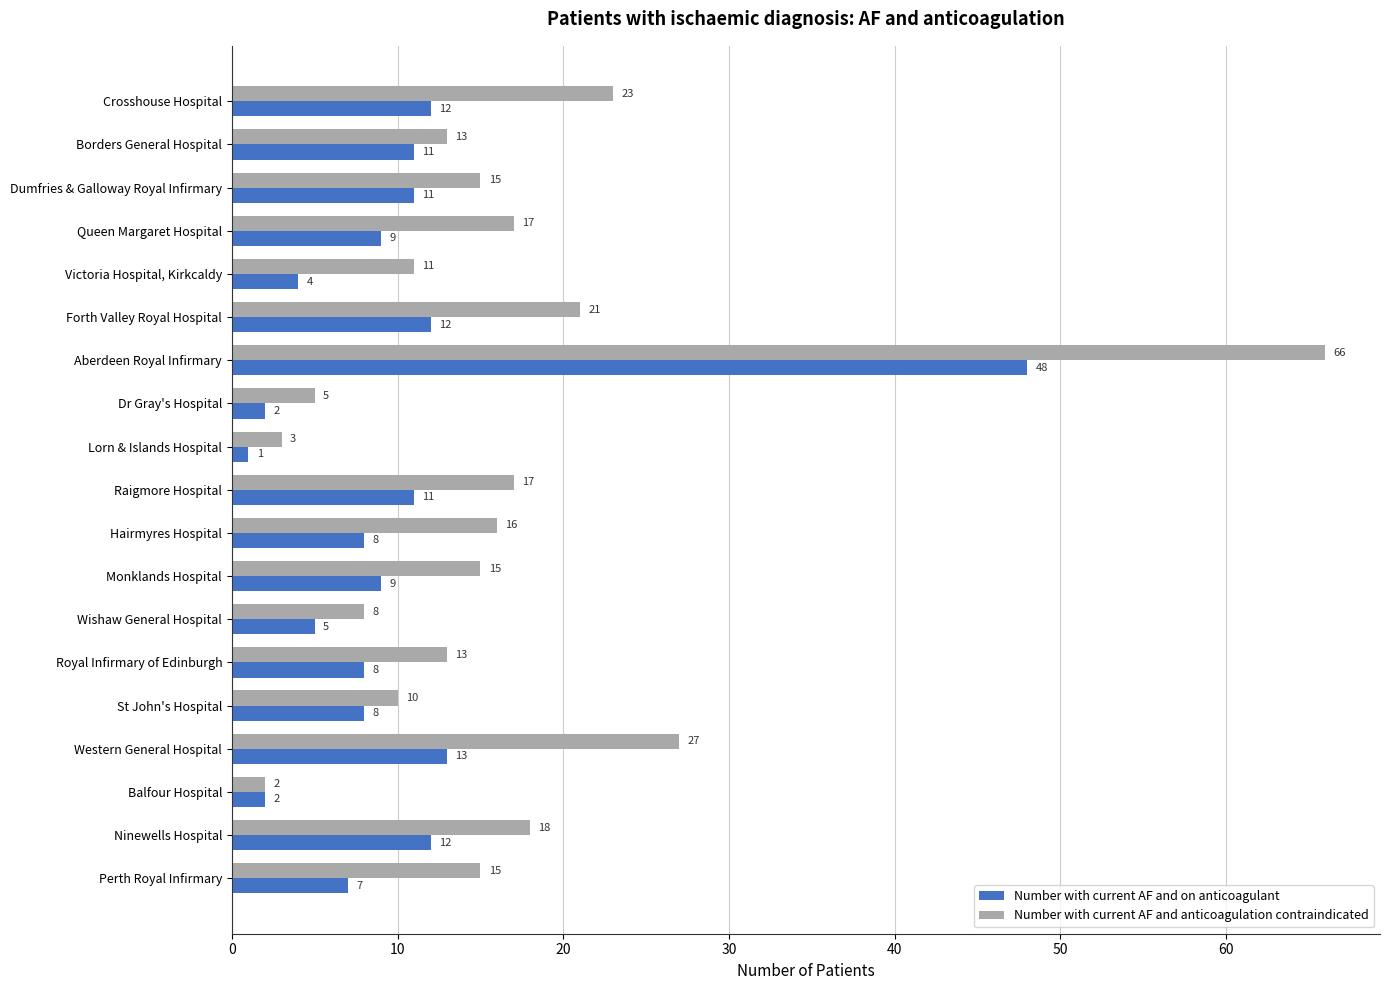

List the series in order of their overall mean, lowest first.

Number with current AF and on anticoagulant, Number with current AF and anticoagulation contraindicated